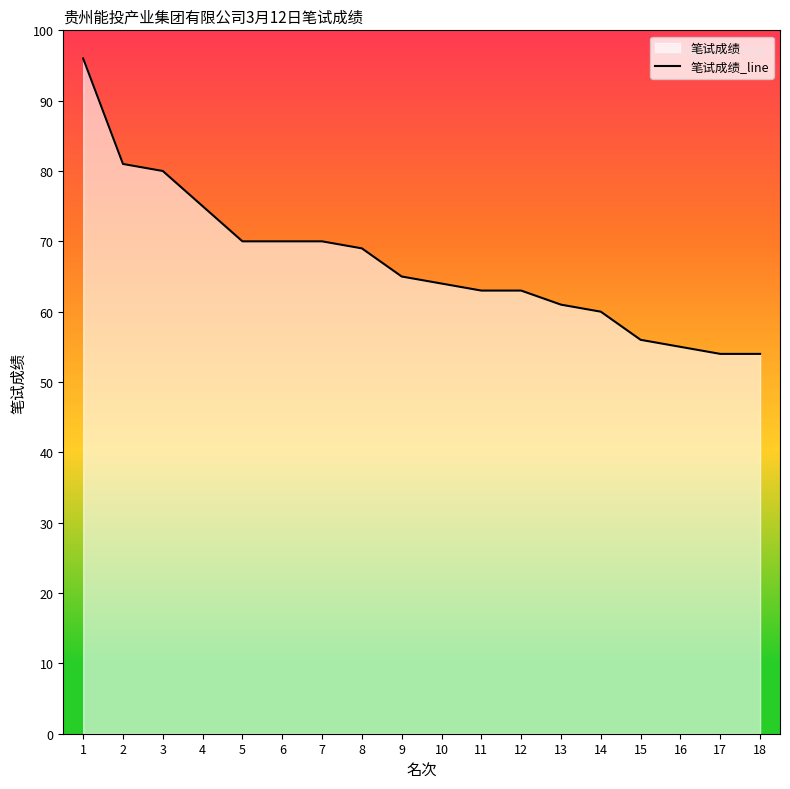

Reading left to right, transcribe all the data shown in this chart.

96	81	80	75	70	70	70	69	65	64	63	63	61	60	56	55	54	54